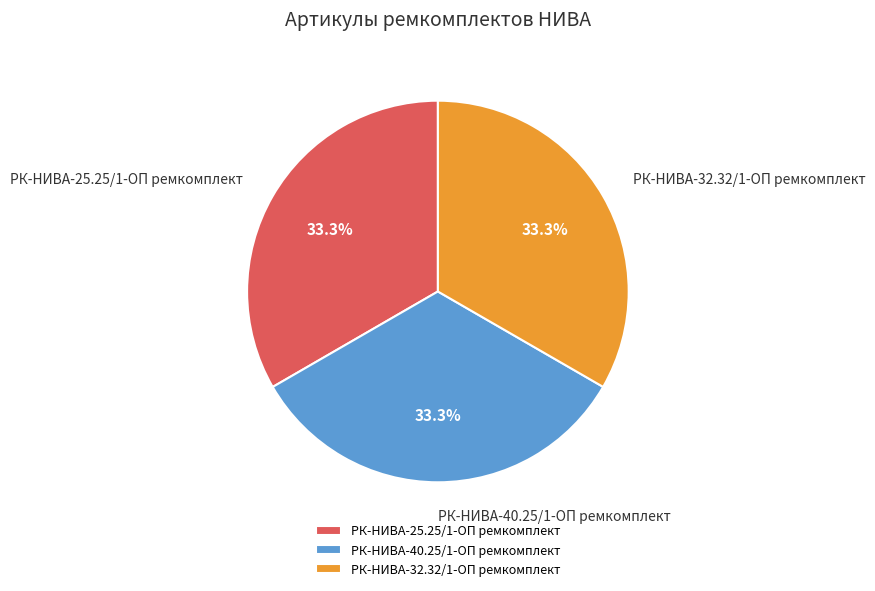

Does any single category account for the majority?

No